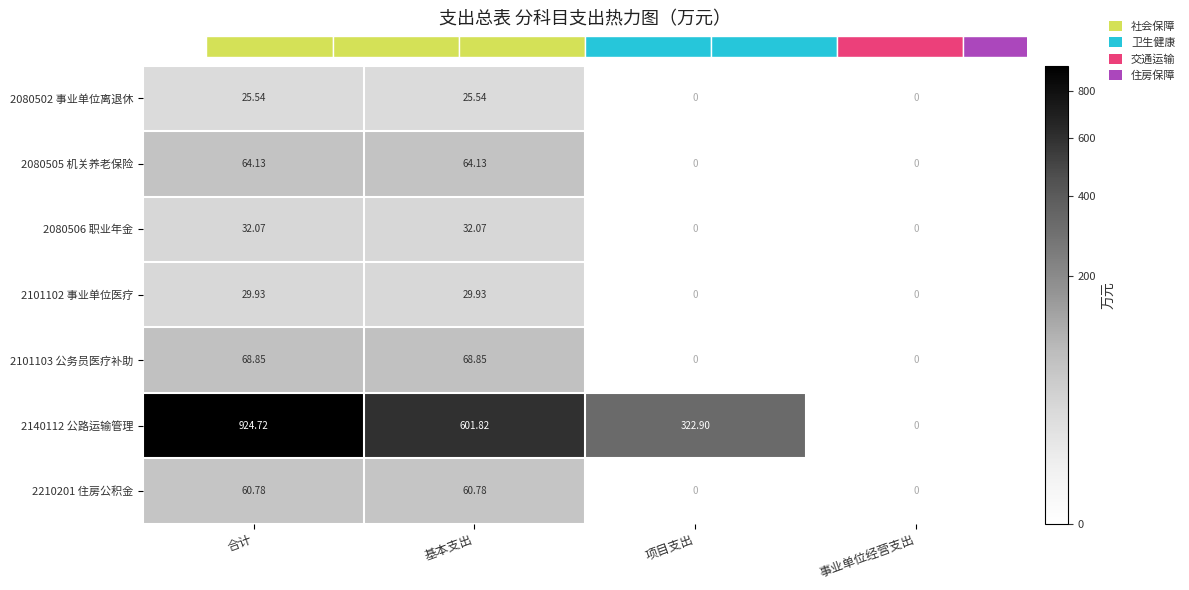

Which label corresponds to the largest value in the chart?

合计